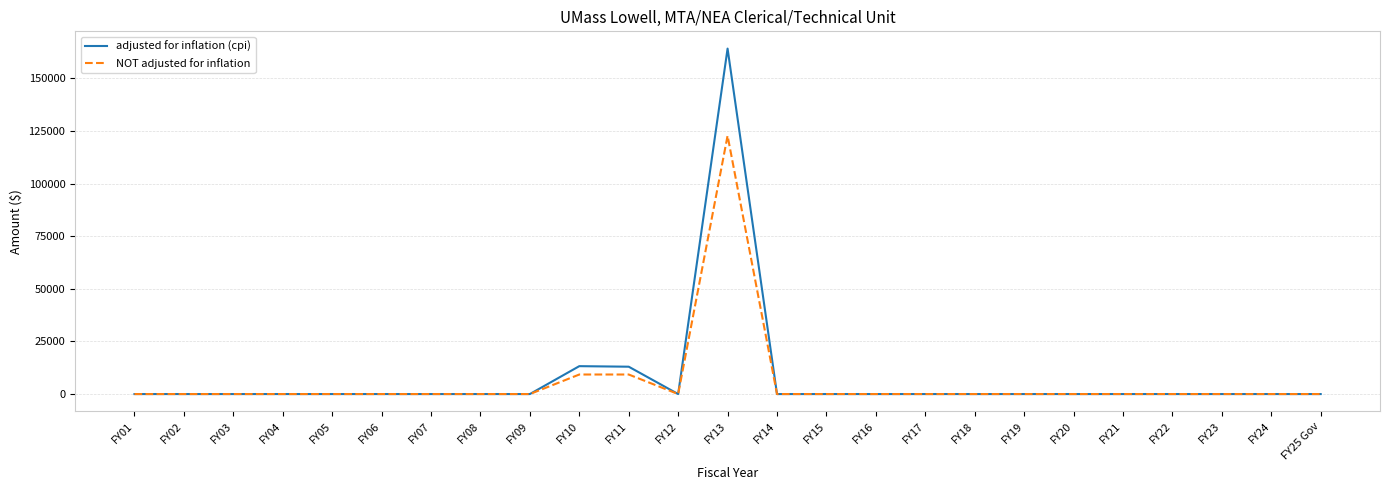

List the series in order of their peak value, highest first.

adjusted for inflation (cpi), NOT adjusted for inflation